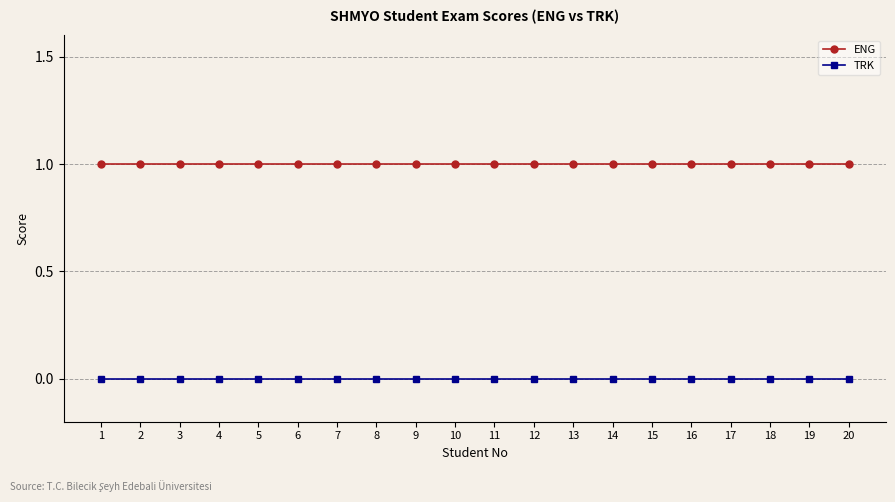

What is the spread (max minus min) of values at 11?

1